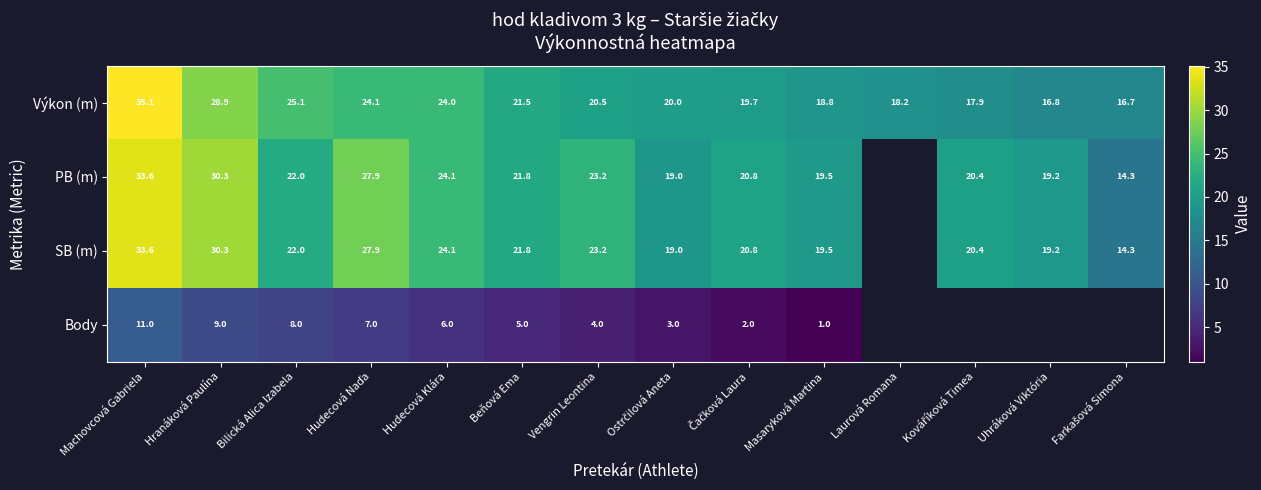

Where does the Výkon (m) series first go above 20?

Machovcová Gabriela